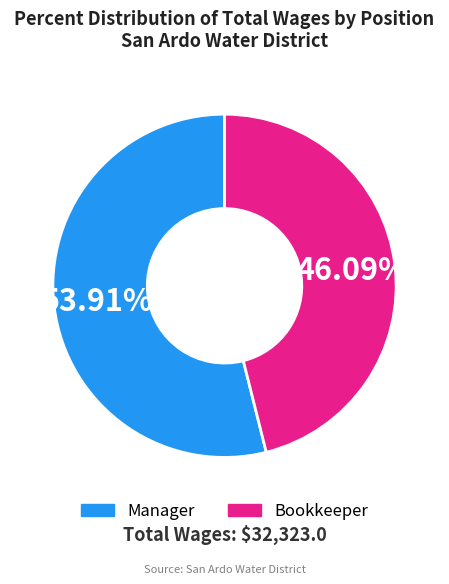

What is the ratio of the value at Bookkeeper to the value at Manager?

0.9